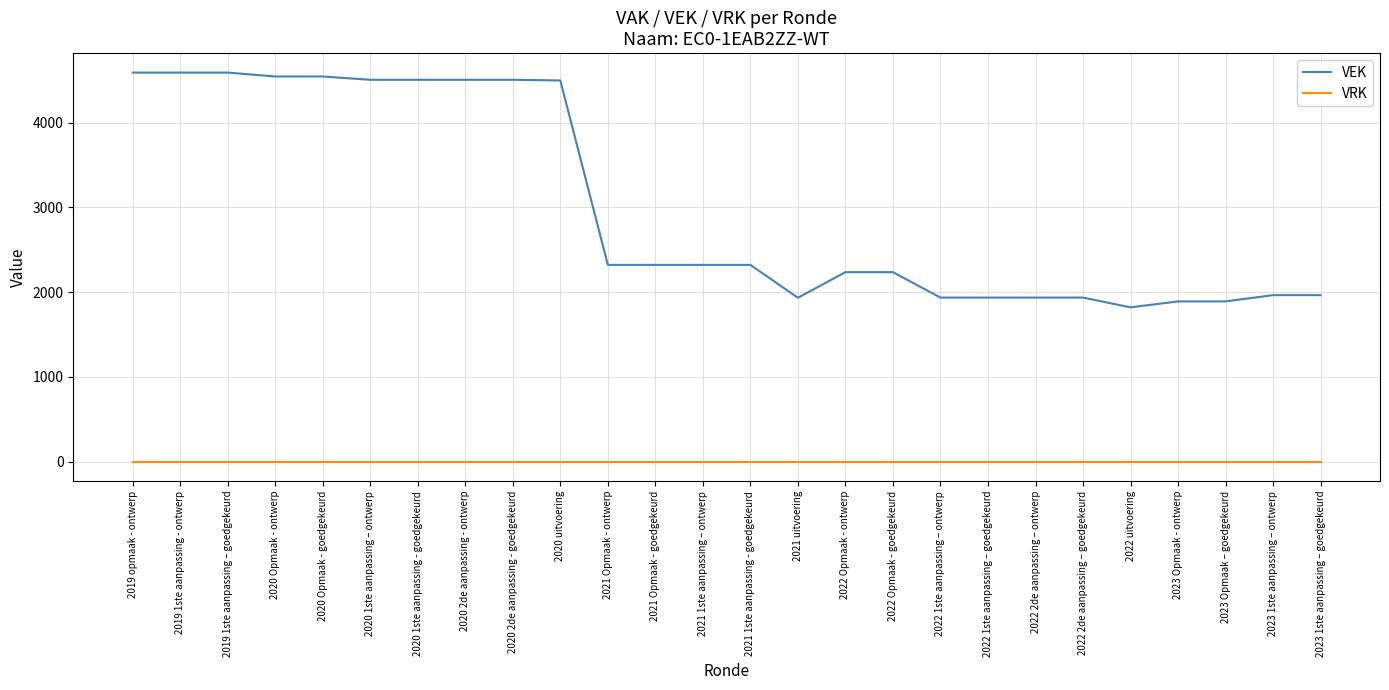

At 2022 Opmaak - ontwerp, list the series in order from smallest to largest.

VRK, VEK